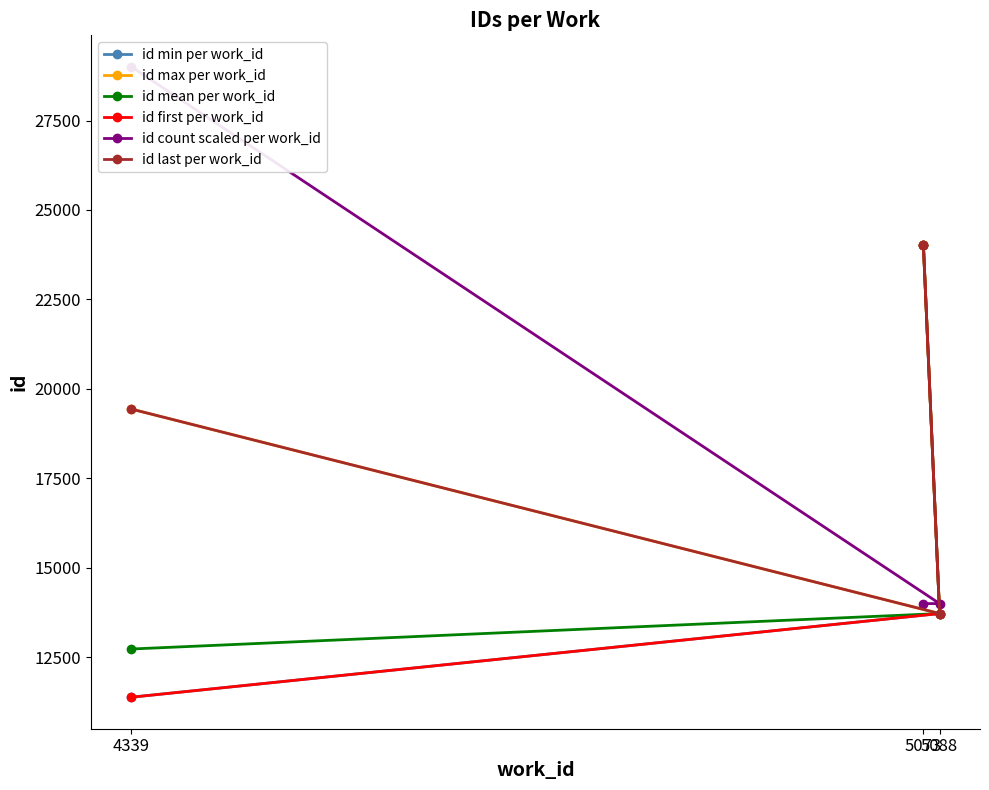

What is the smallest value displayed?

11384